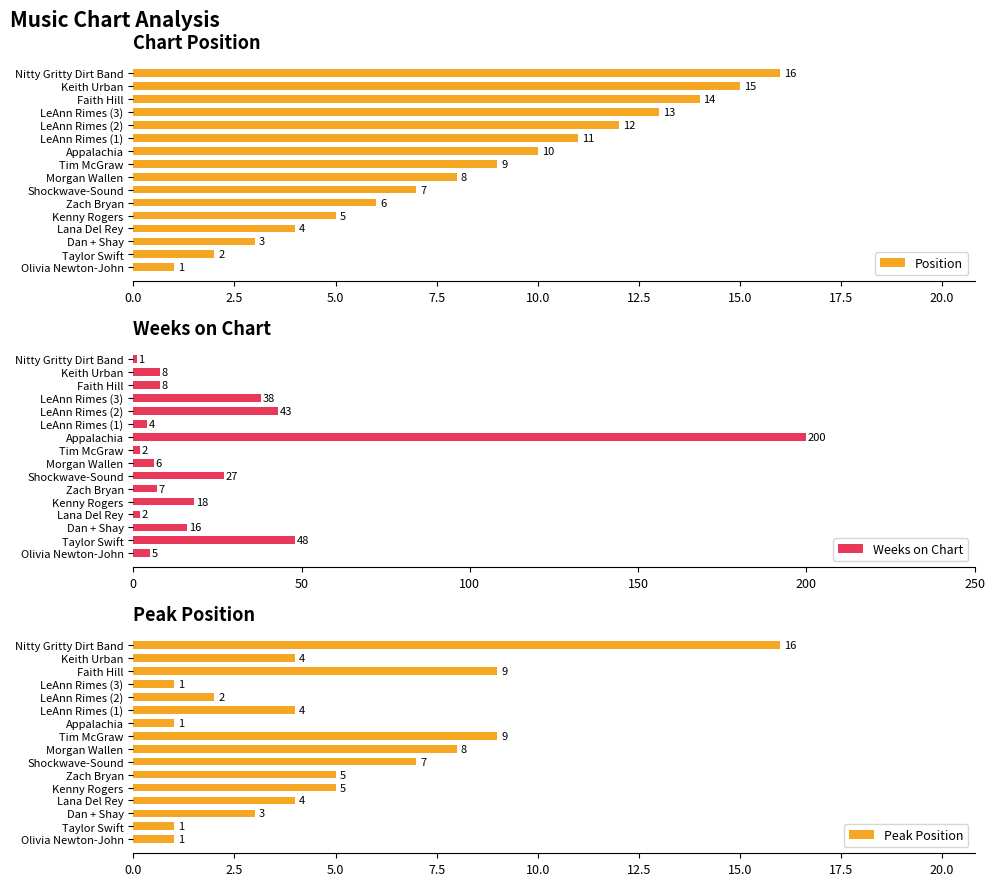

At which label is Position closest to 8?

Morgan Wallen